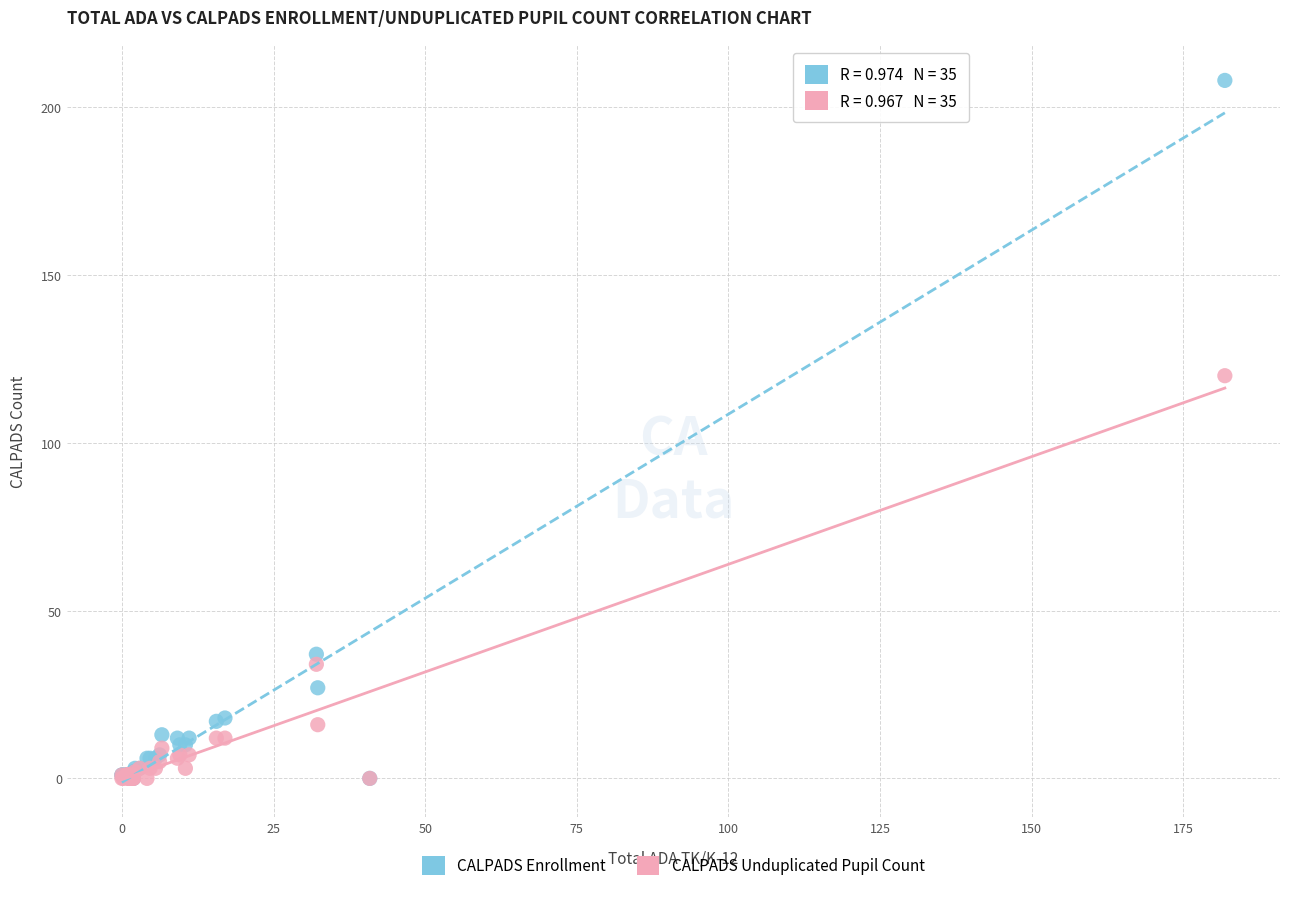

Which series has the largest Y range (max minus min)?

CALPADS Enrollment